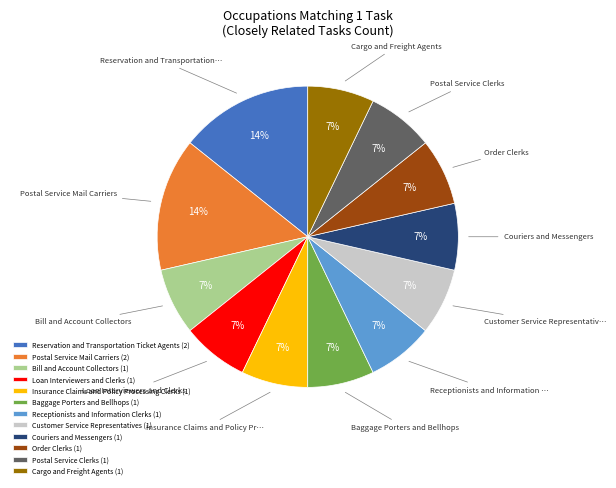

Approximately how many times larger is the value at Order Clerks (1) compared to Receptionists and Information Clerks (1)?

1.0